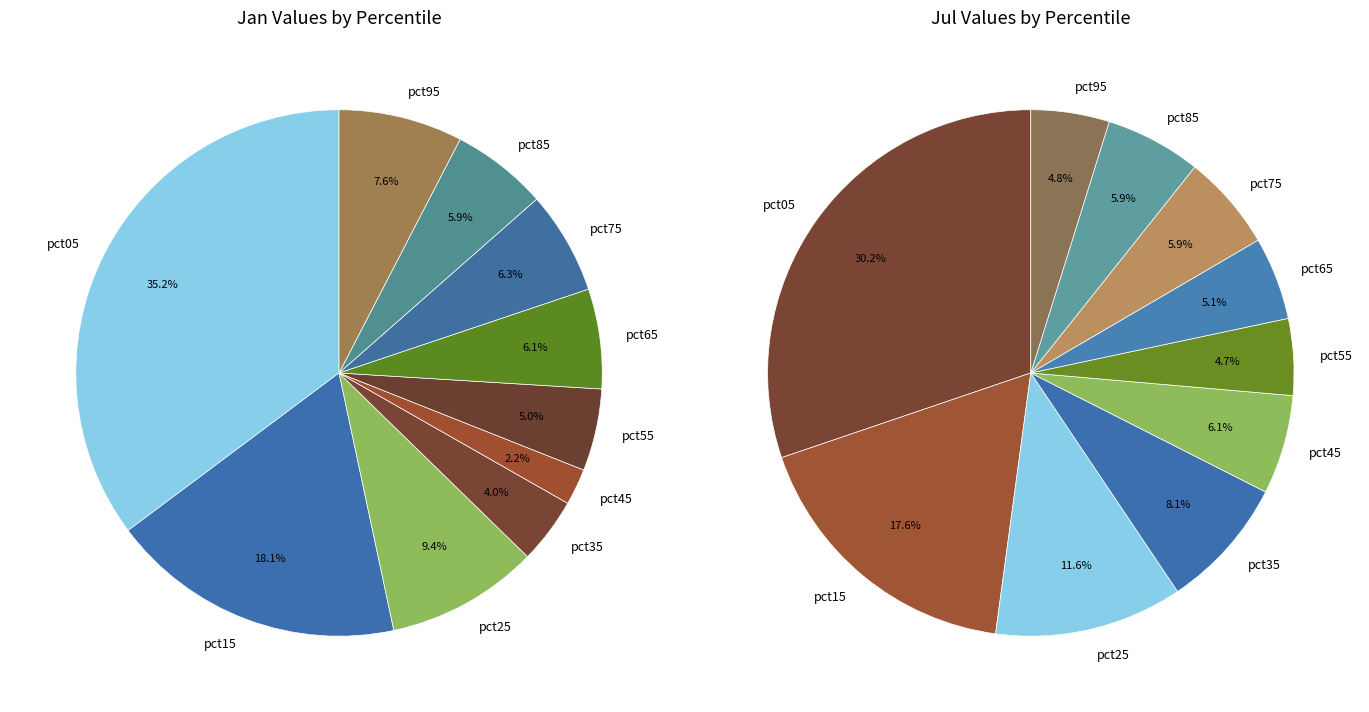

True or false: 9 accounts for 13% of the total.

False